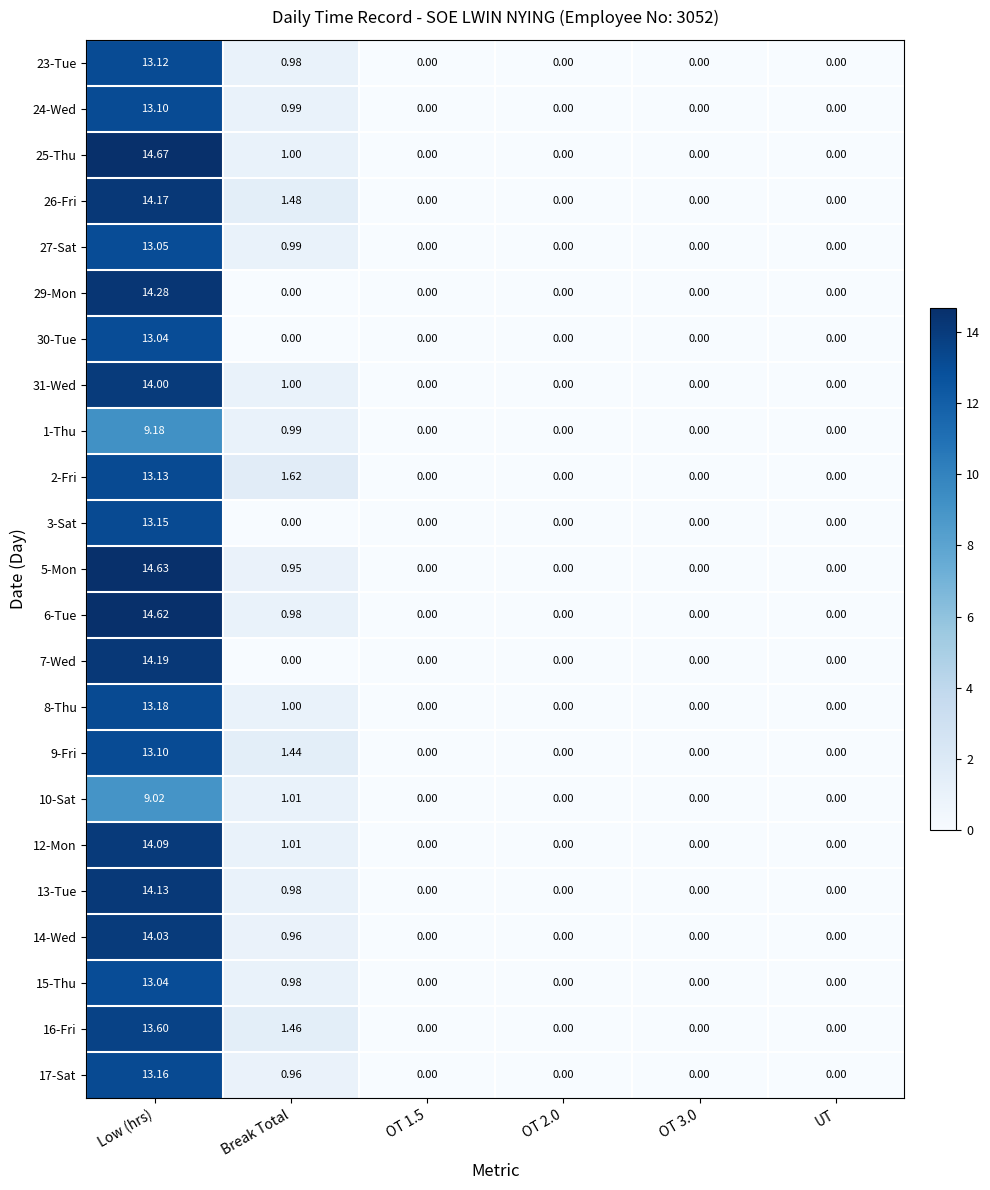

How many data points in 17-Sat are above 0?

2